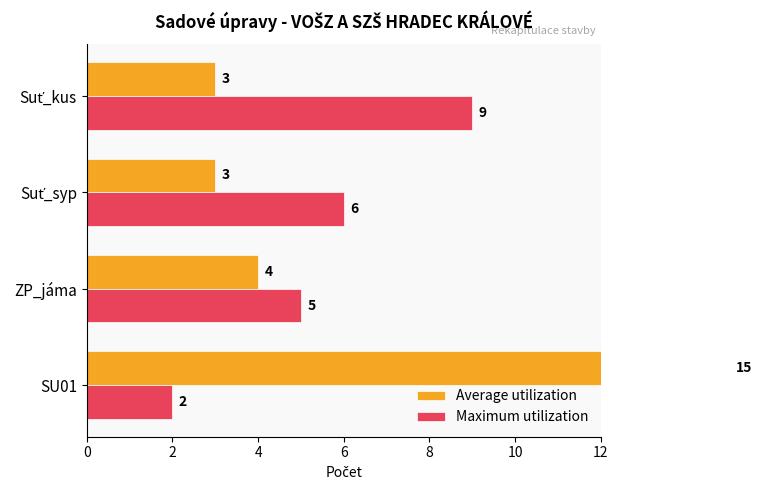

How many bars are there in total?

8